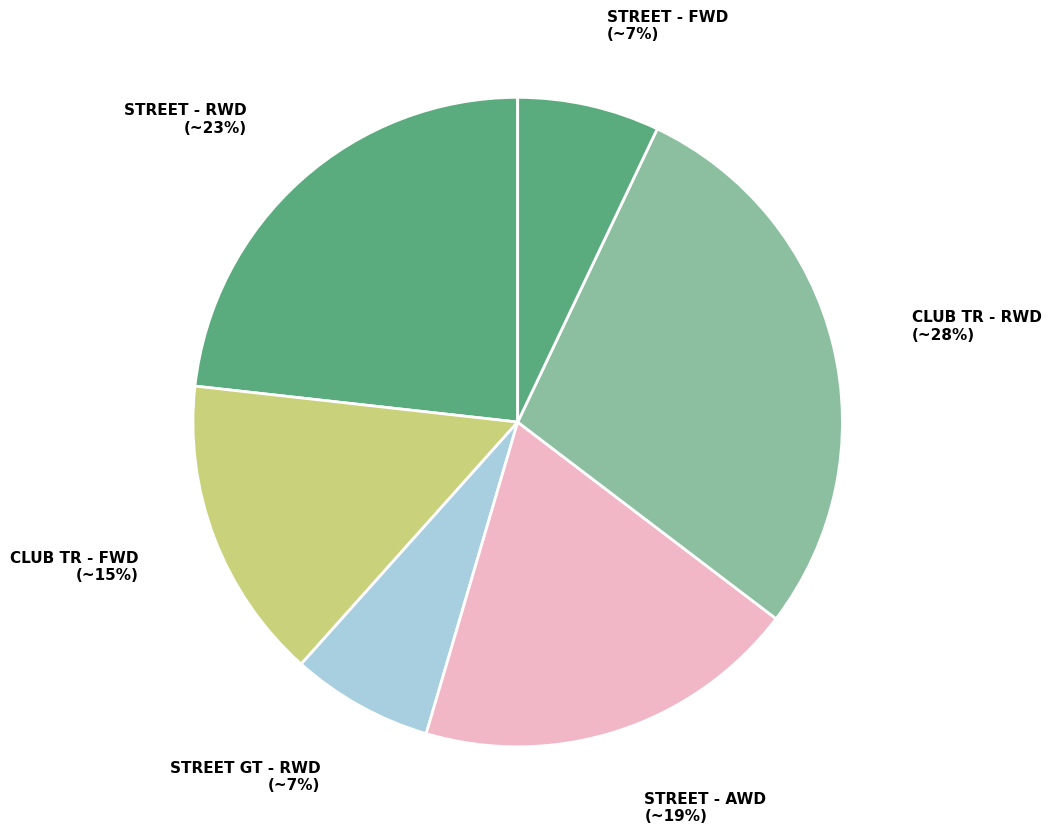

How many slices are in this pie chart?

6